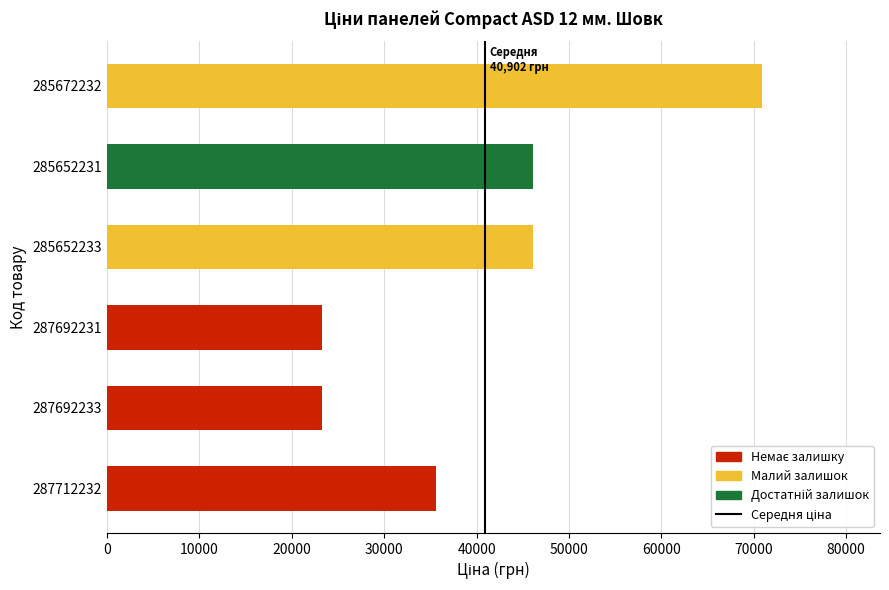

What value does the data have at 287692231?

23278.2